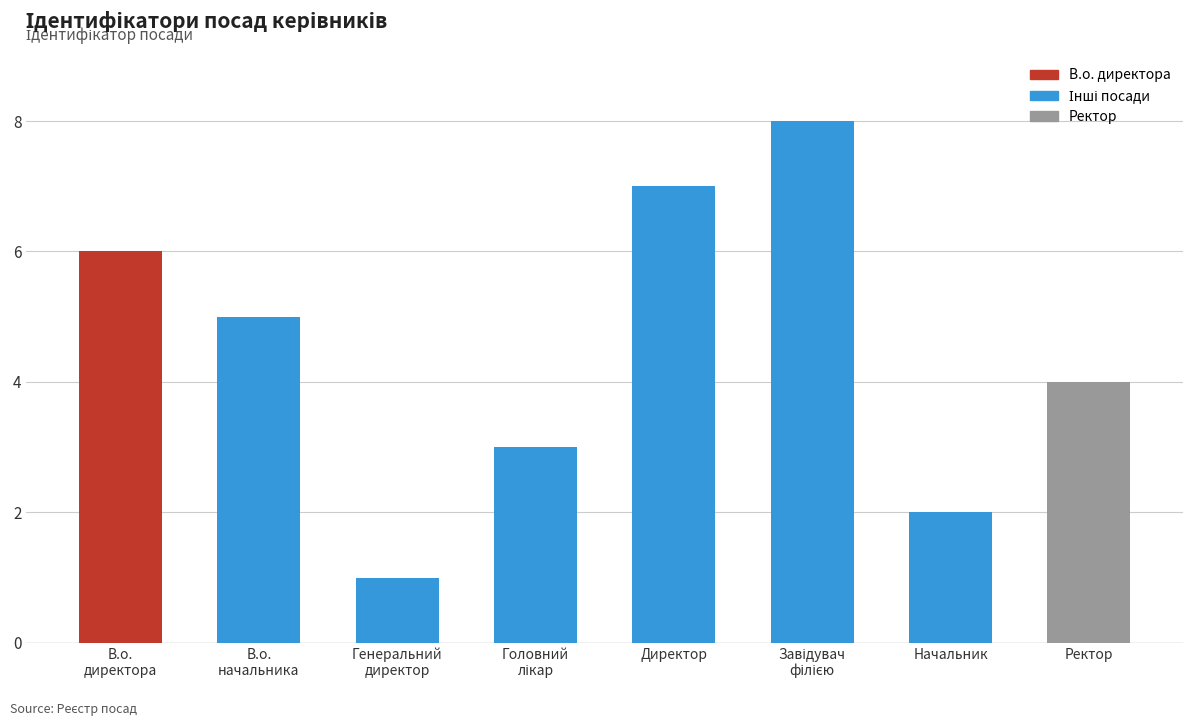

What is the maximum value shown in the chart?

8